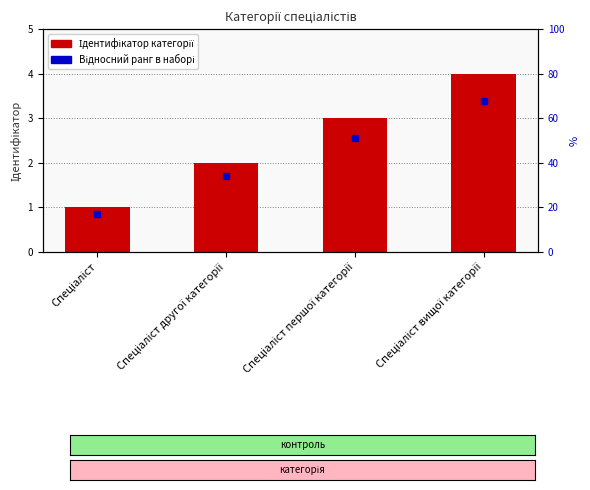

What position from the right is Спеціаліст?

4